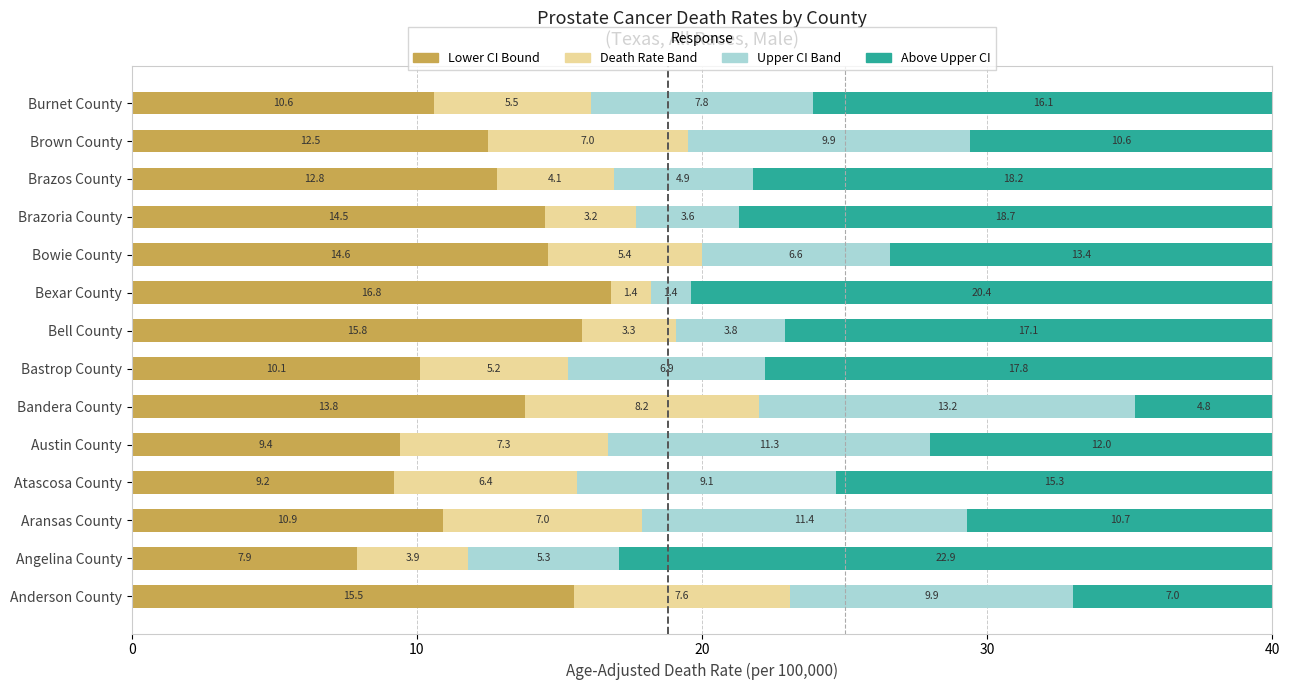

What is the total value across all series at Burnet County?

40.0